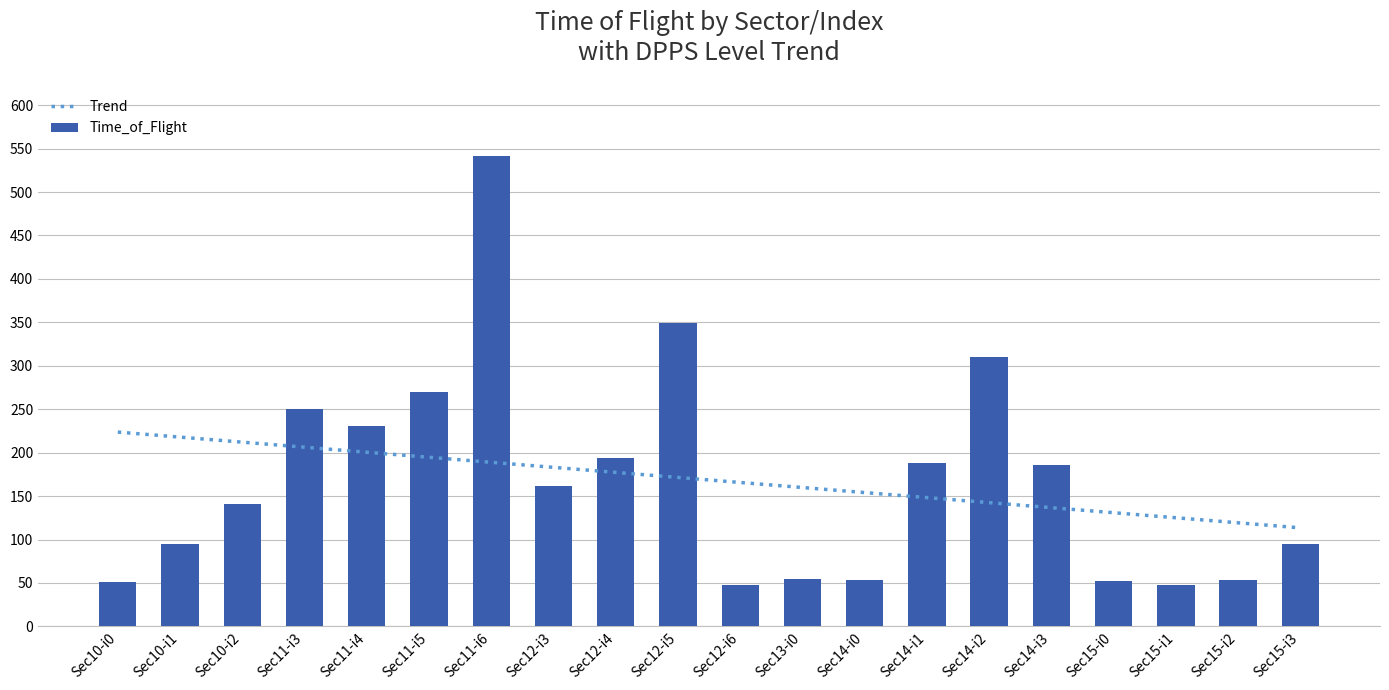

Is it true that Time_of_Flight equals 13.0 at Sec12-i6?

False